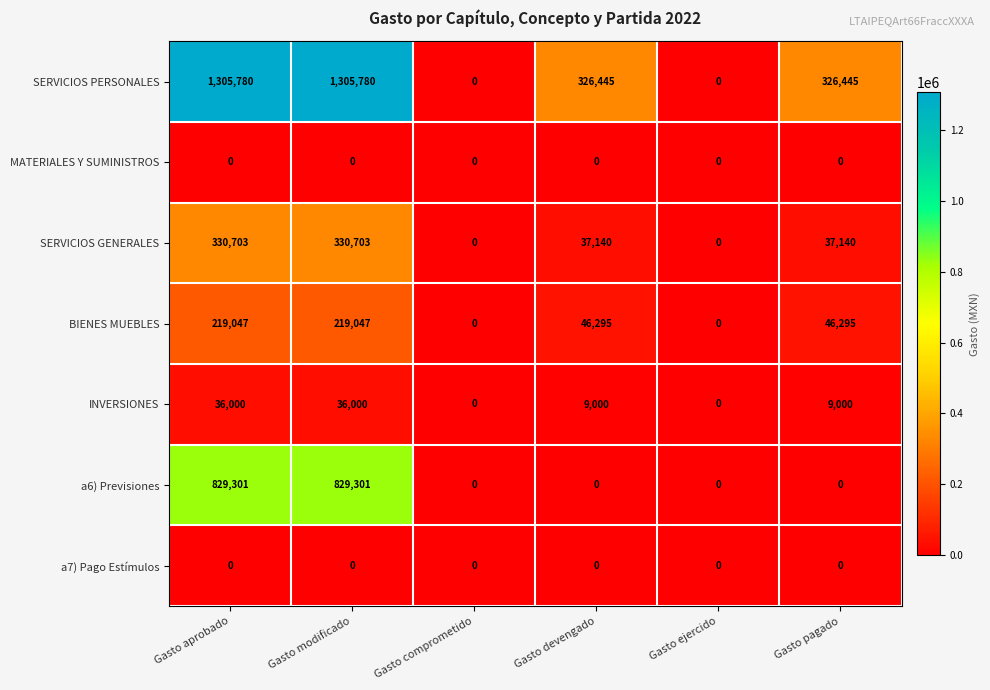

Count the number of data series in this chart.

7